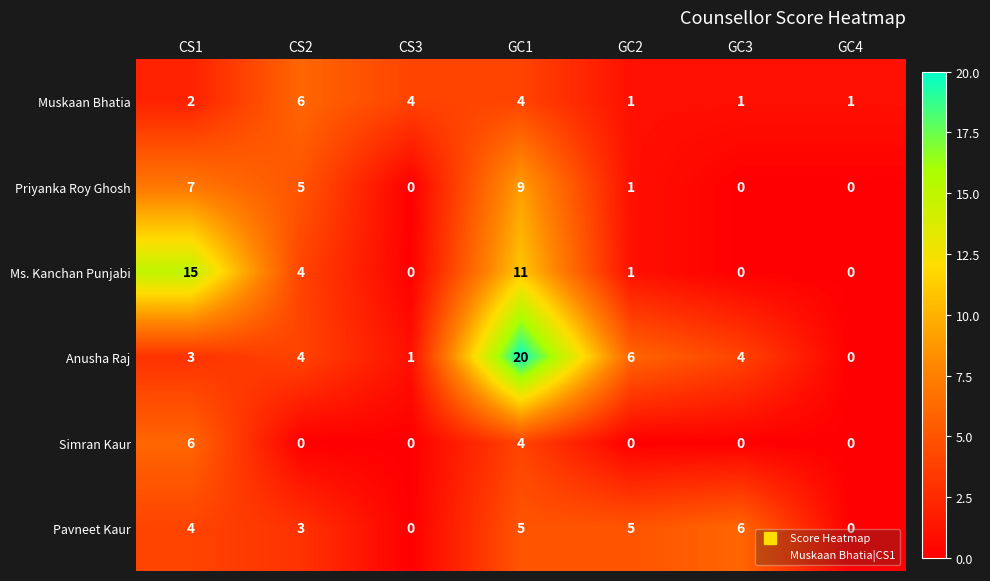

The value of Anusha Raj at GC3 is 4. True or false?

True